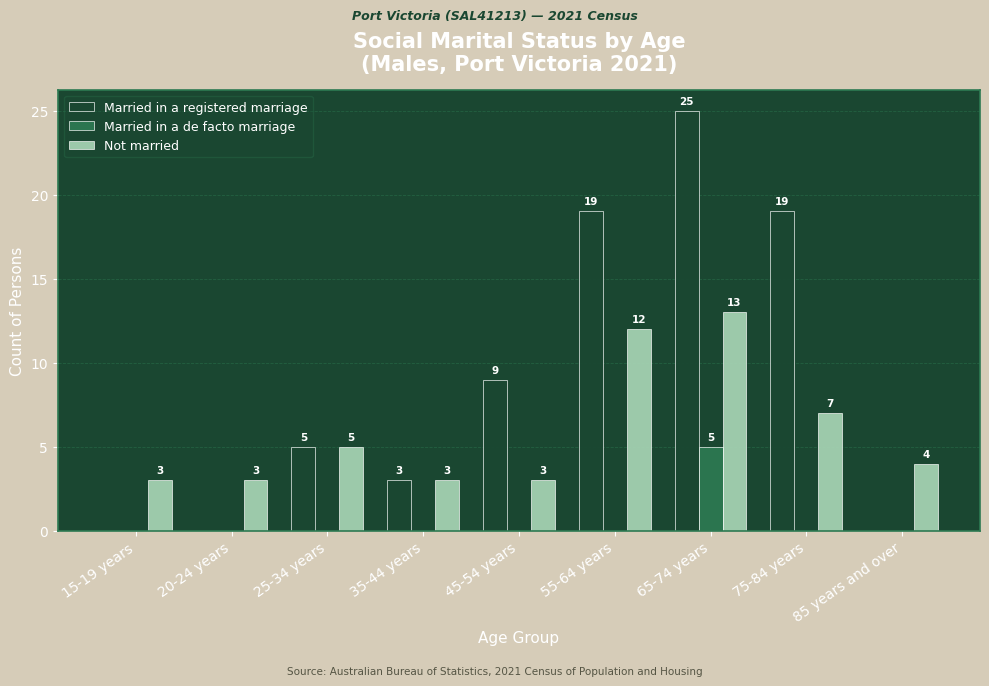

Which category has the highest value in the Married in a registered marriage series?

65-74 years